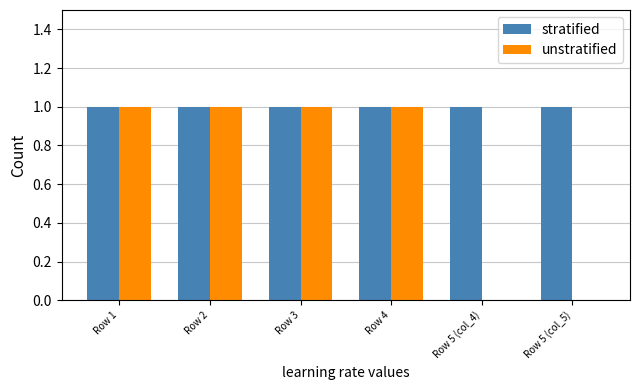

True or false: unstratified has a value of 2 at Row 3.

False